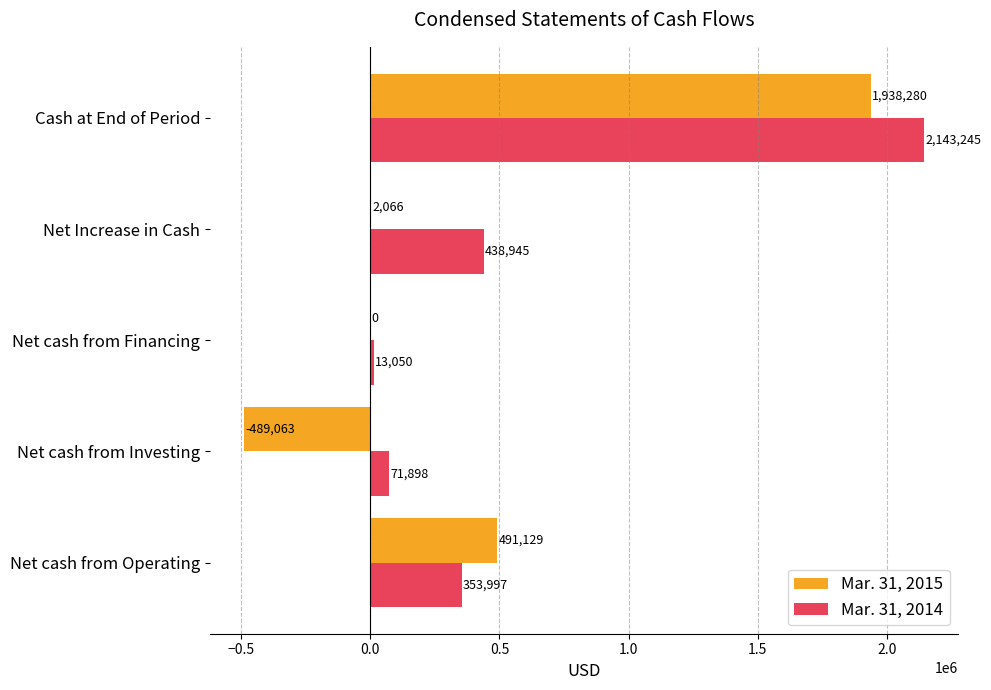

Between Net cash from Financing and Cash at End of Period, which series saw the biggest shift?

Mar. 31, 2014